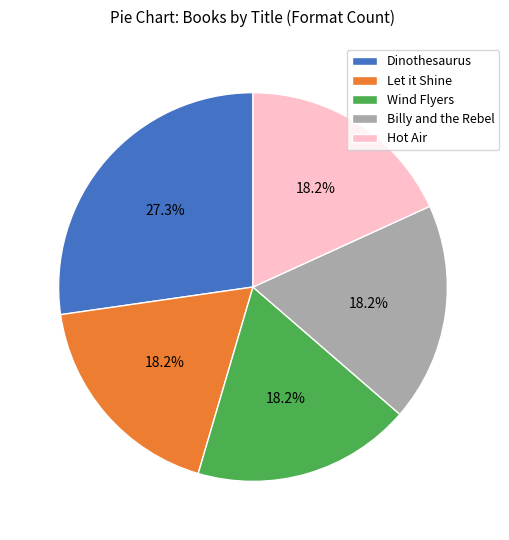

True or false: Billy and the Rebel accounts for 18% of the total.

True